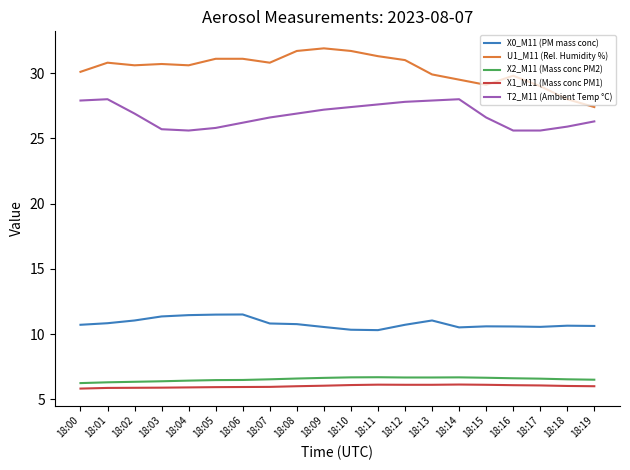

Which series has the largest total across all categories?

U1_M11 (Rel. Humidity %)